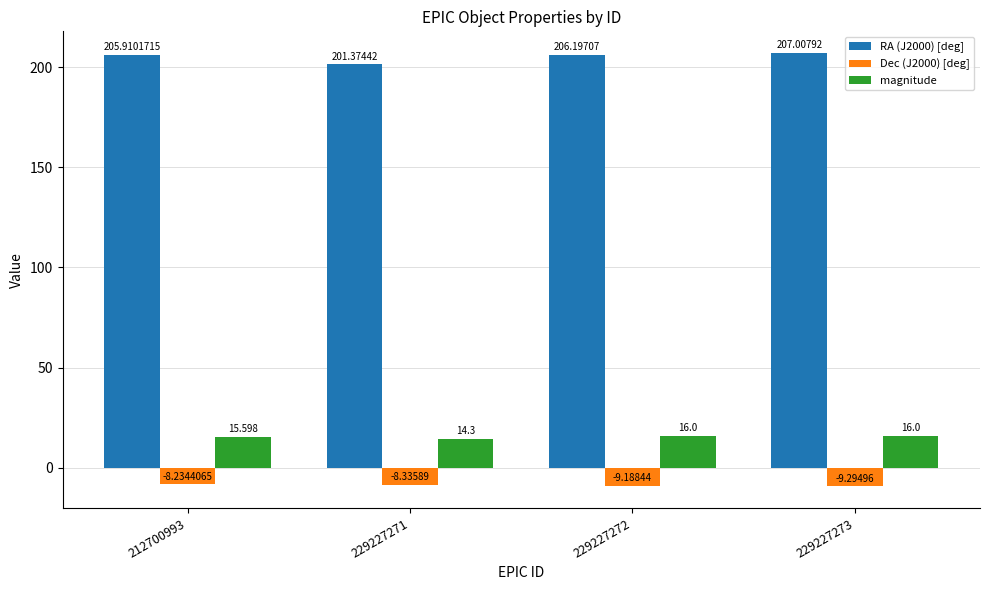

At how many categories does at least one series exceed 186?

4